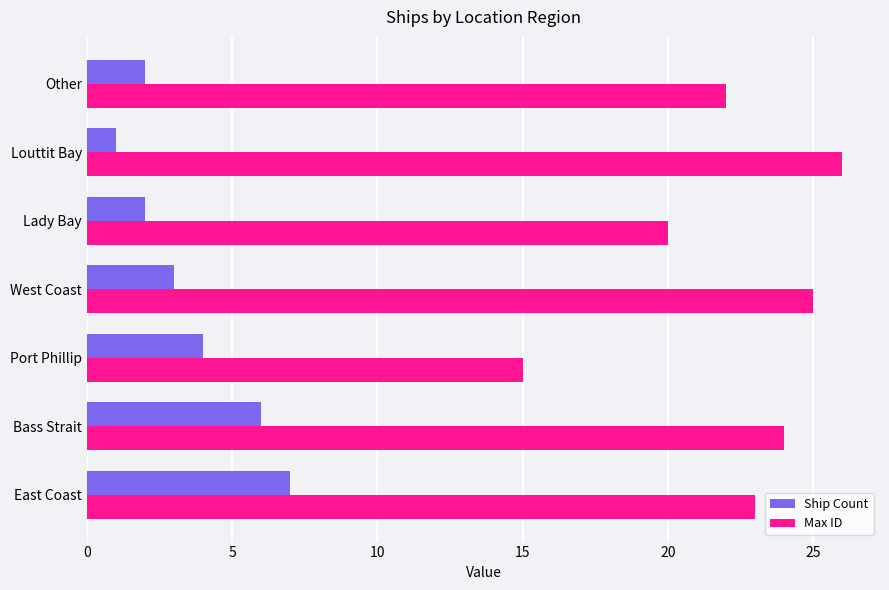

List the series in order of their overall mean, lowest first.

Ship Count, Max ID